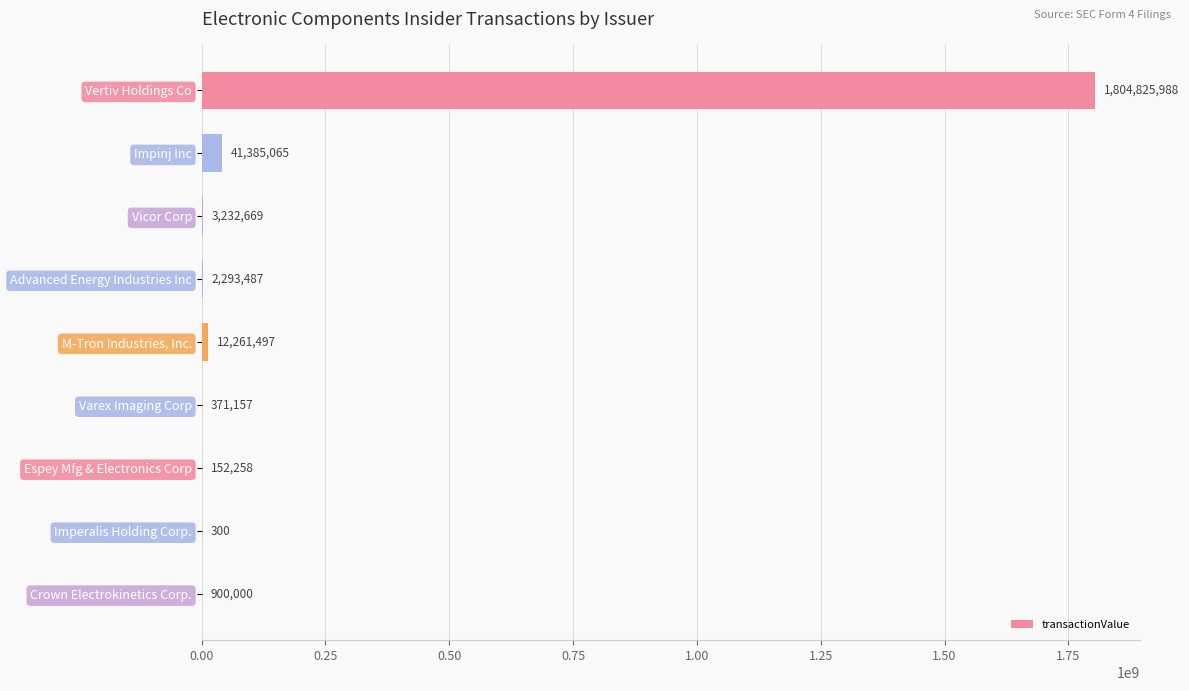

Read the value at Impinj Inc.

41385065